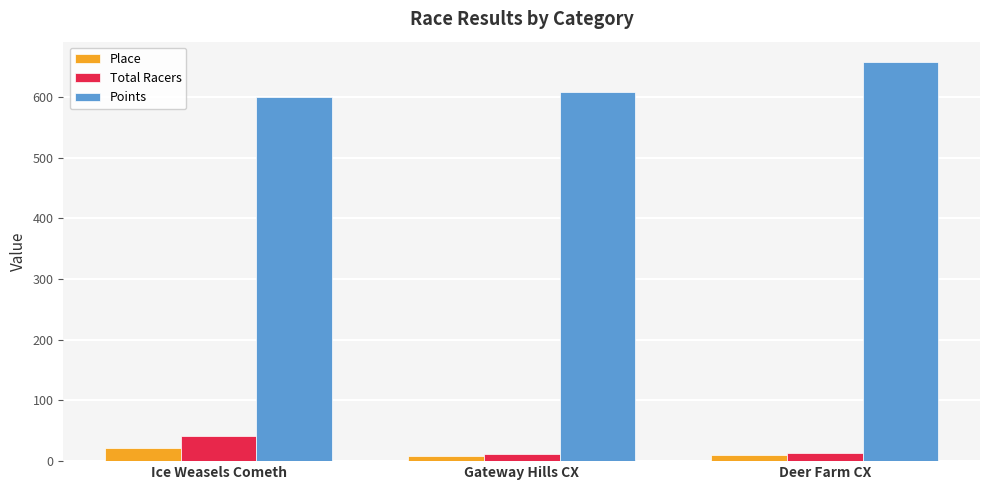

How many bars are there in each group?

3